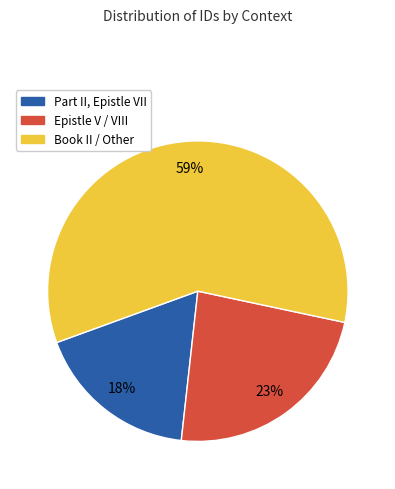

To the nearest percent, what is the average slice percentage?

33%